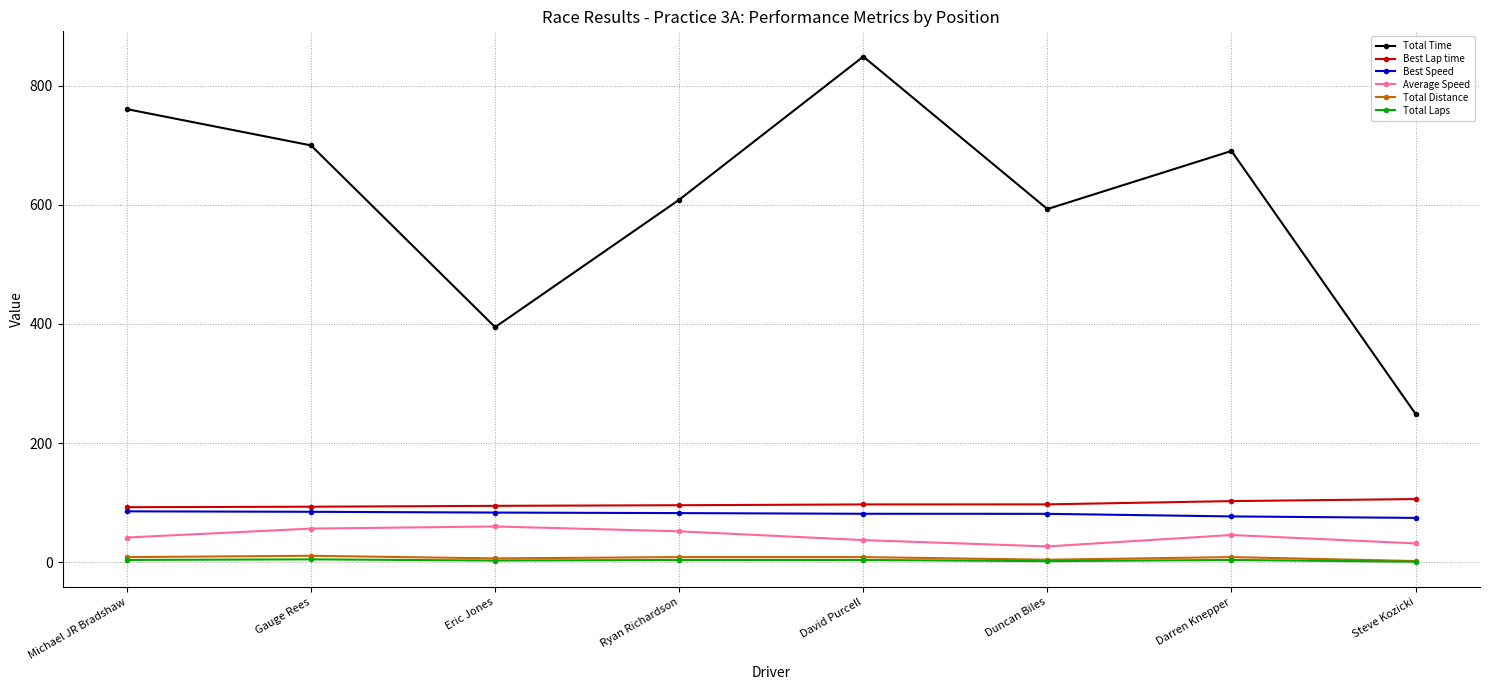

How many series are shown in this chart?

6